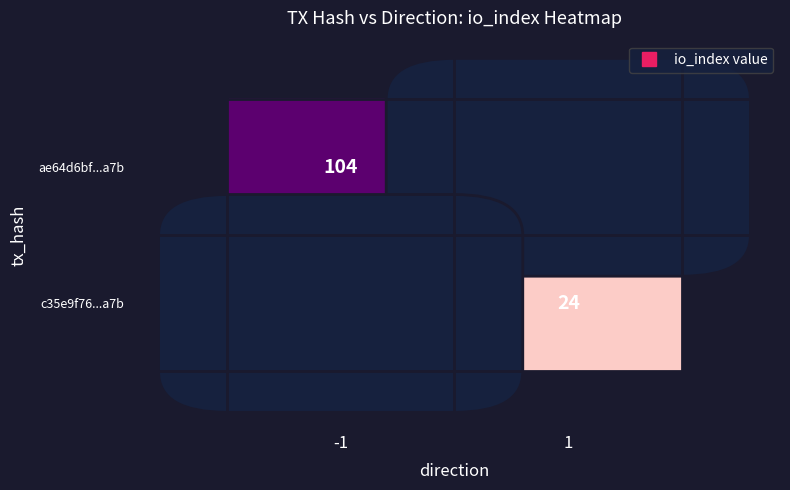

Where is c35e9f76...a7b nearest to the value 12?

-1